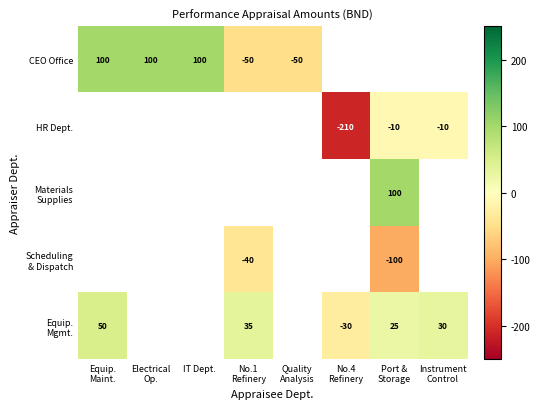

The CEO Office series shows 65 at IT Dept.. True or false?

False